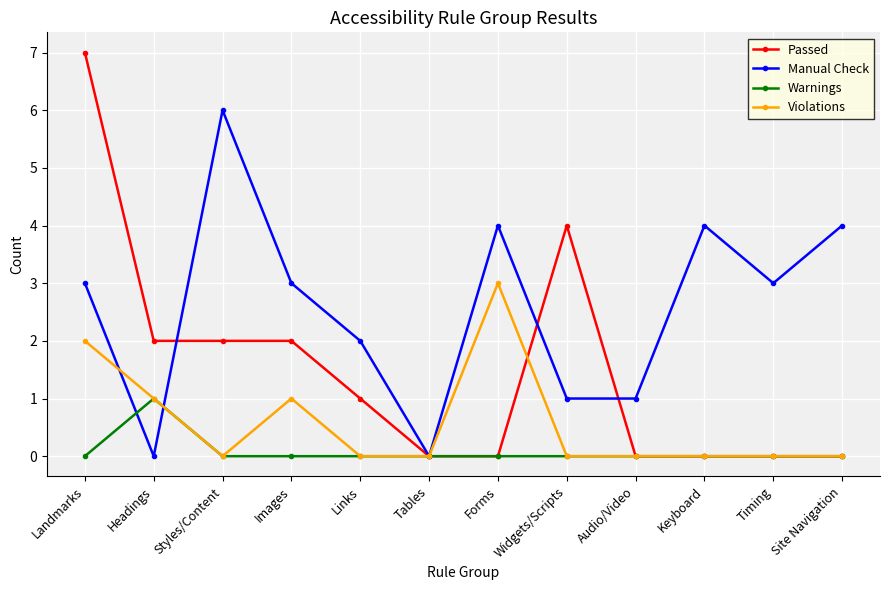

What is the maximum value shown in the chart?

7